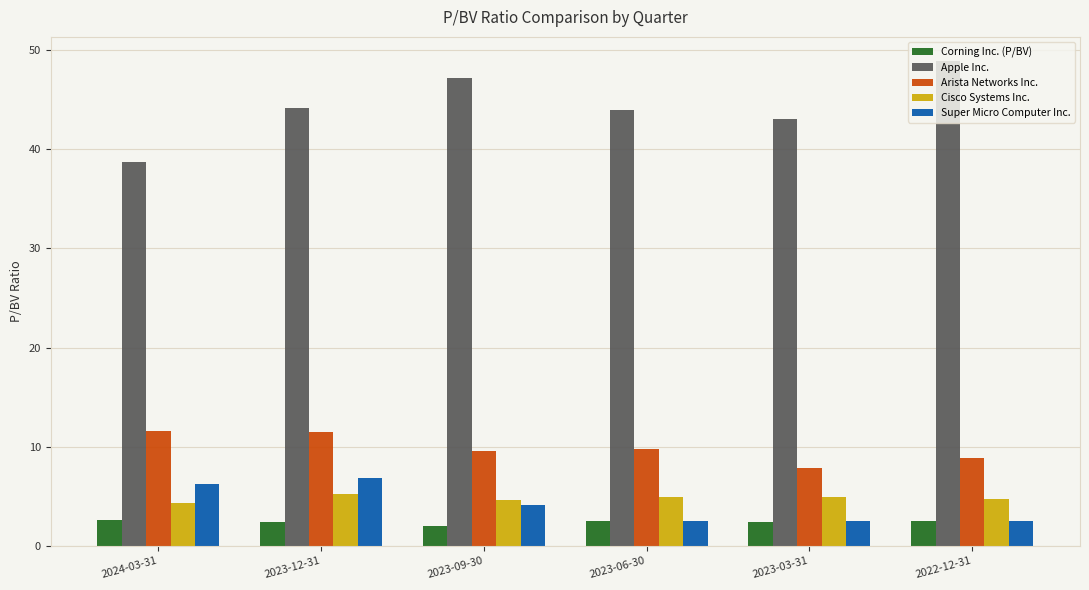

Is it true that Cisco Systems Inc. equals 7.1 at 2023-09-30?

False